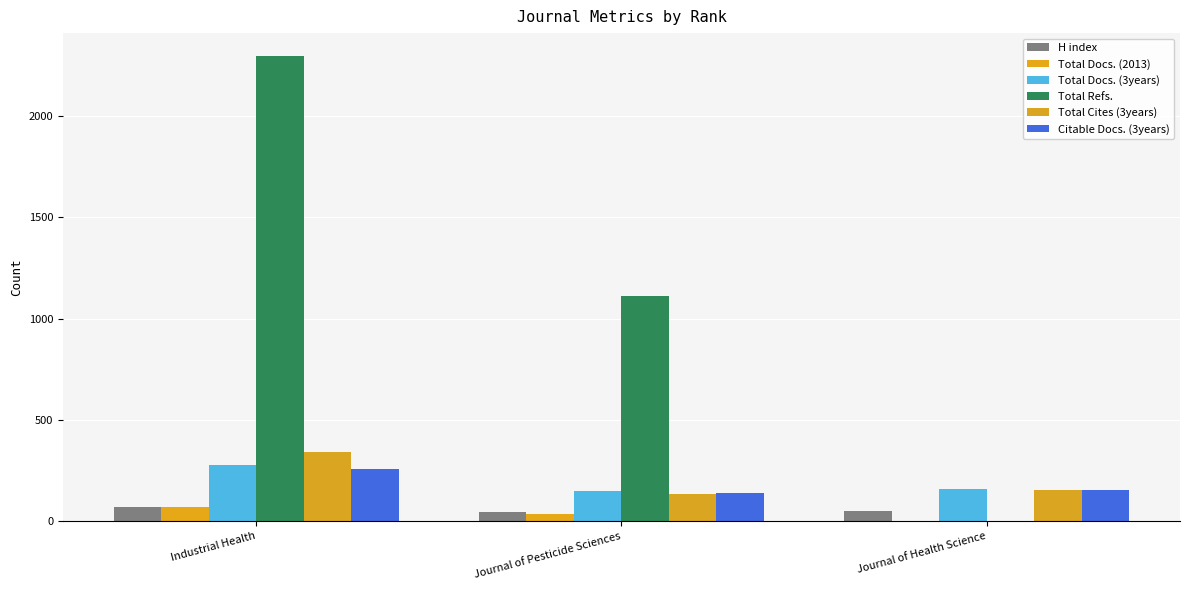

Which series has the widest spread of values?

Total Refs.